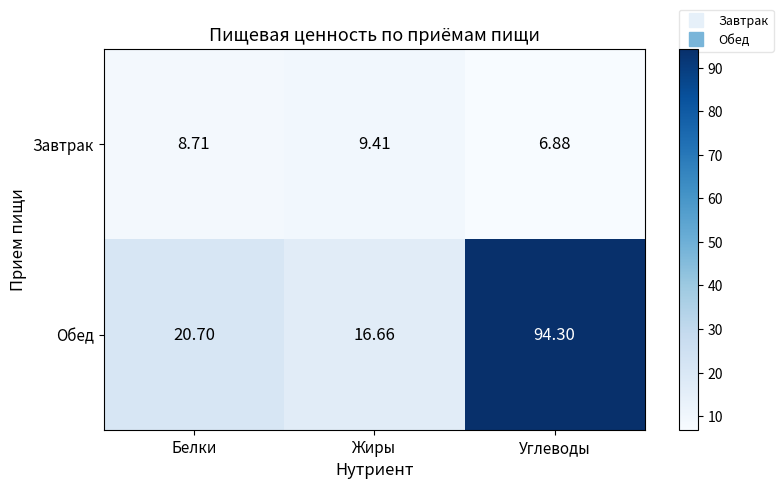

Between Белки and Углеводы, which series saw the biggest shift?

Обед